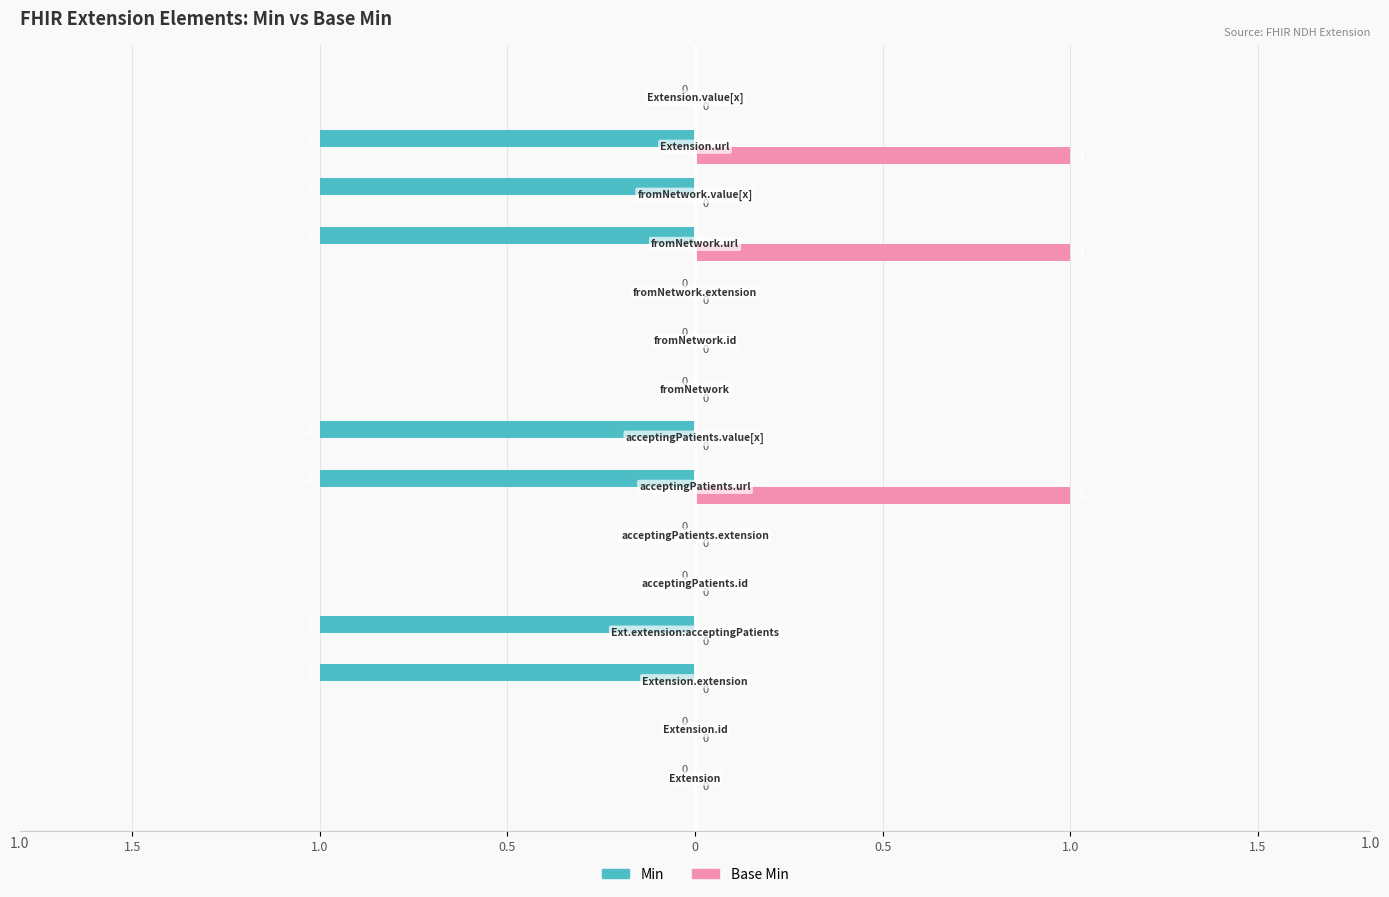

What is the greatest value displayed?

1